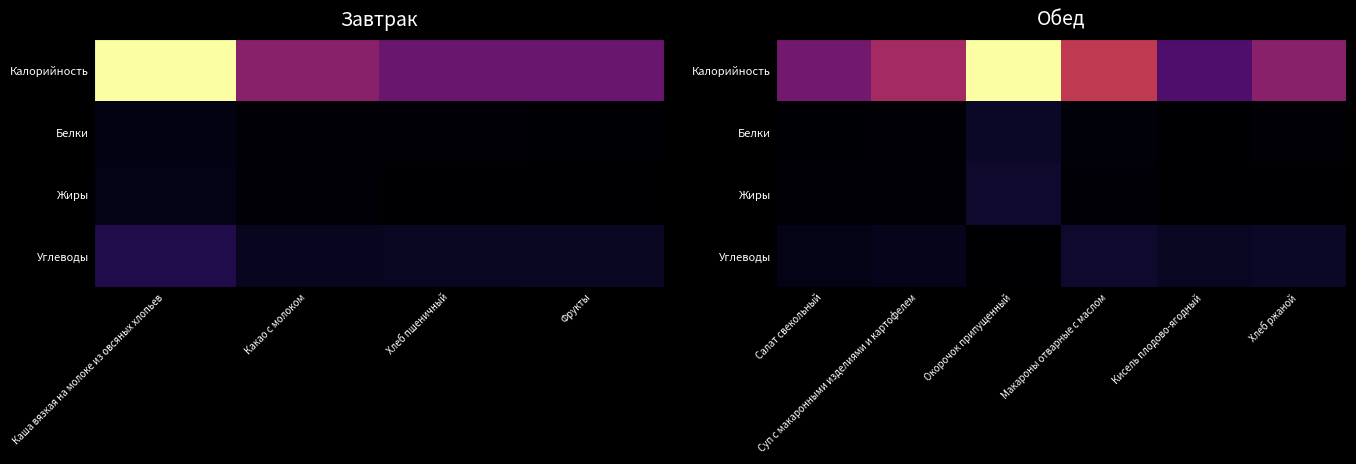

Which category has the lowest value in the Углеводы series?

Окорочок припущенный